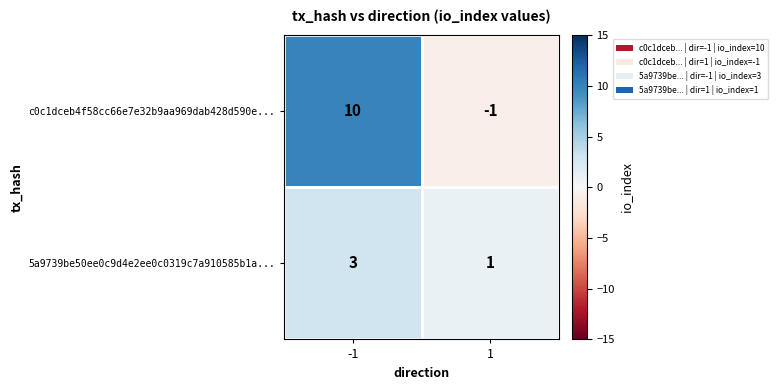

How many distinct data groups are displayed?

2